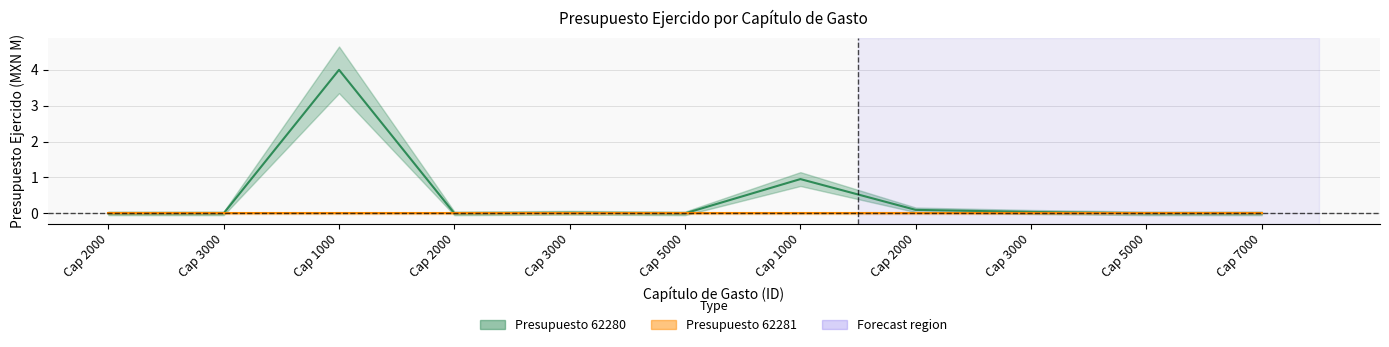

What is the maximum value shown in the chart?

4.0